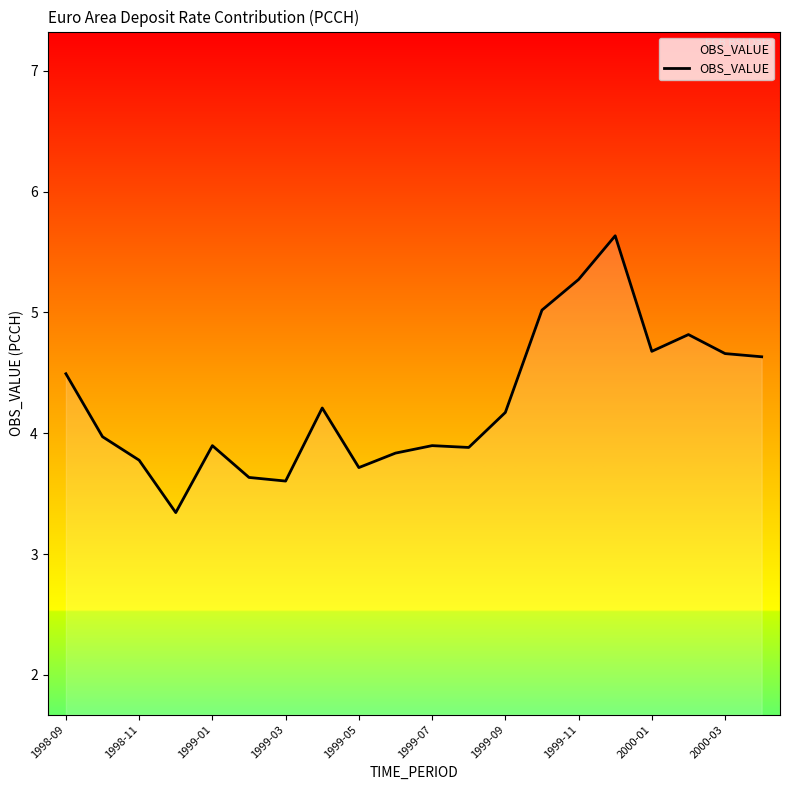

How many values are below 4?

10